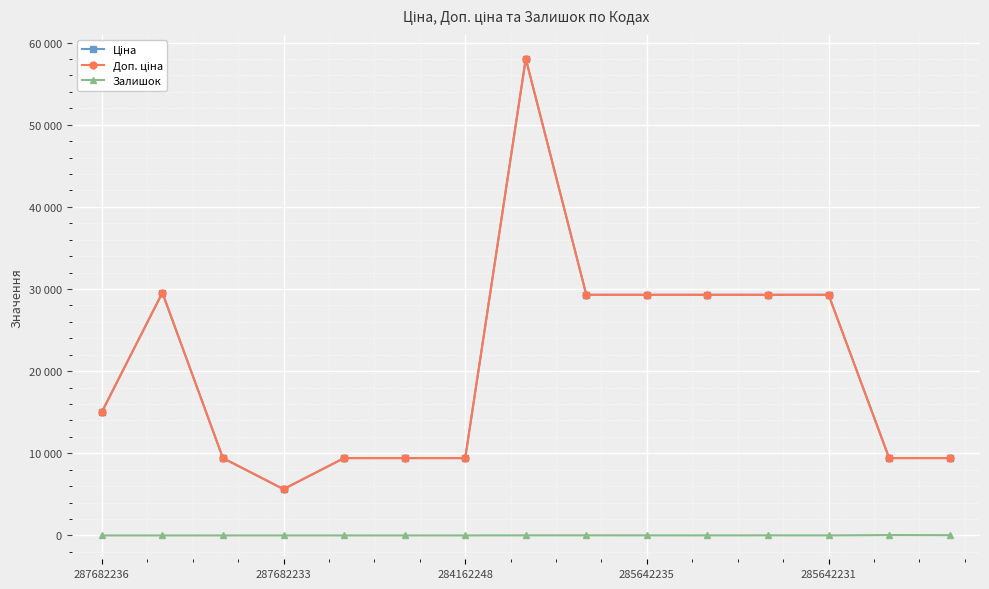

Does the chart have visible grid lines?

Yes